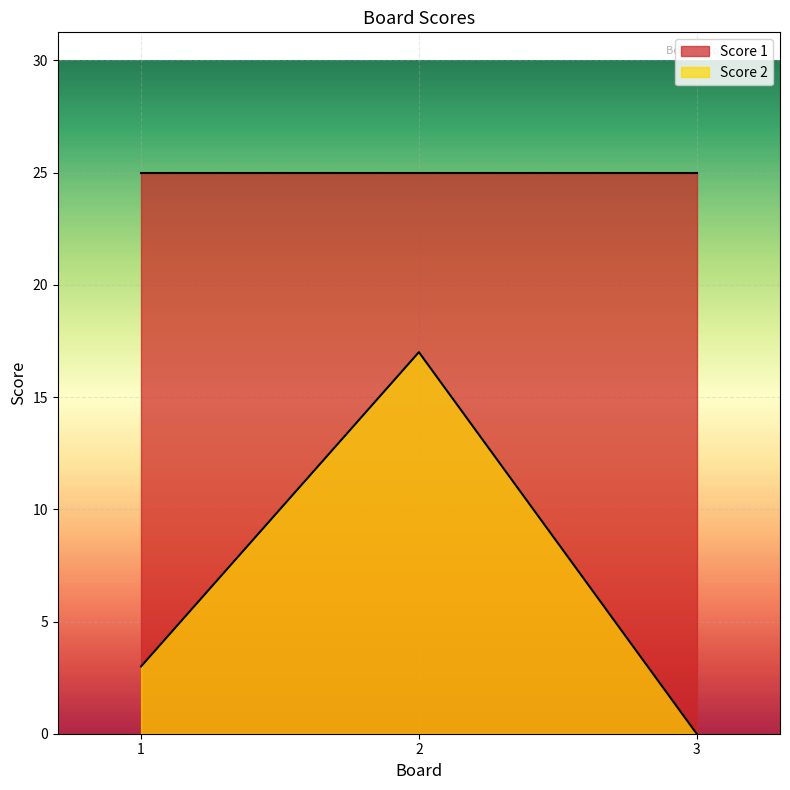

How many lines are shown in the chart?

2